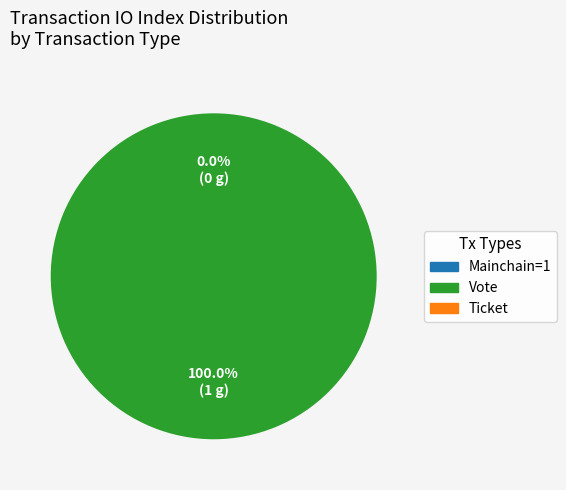

How many segments does this pie chart have?

2